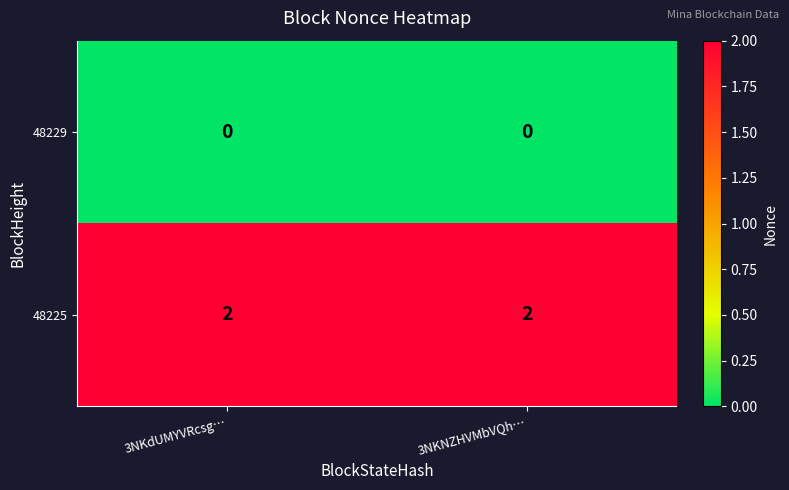

At how many categories does at least one series exceed 1?

2